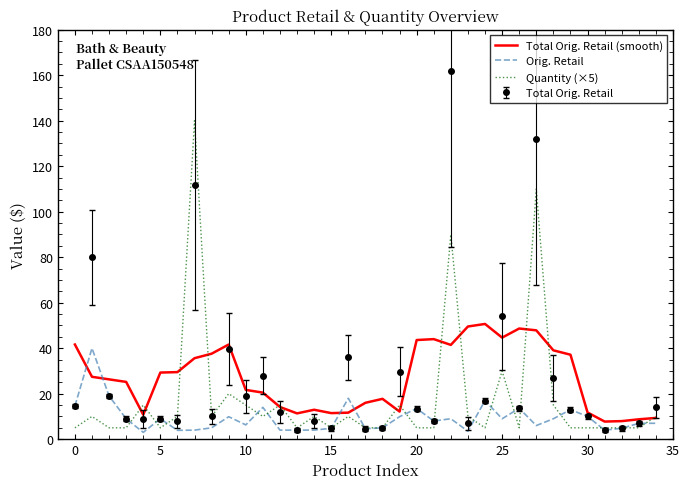

Which series has the largest range (max minus min)?

Total Orig. Retail